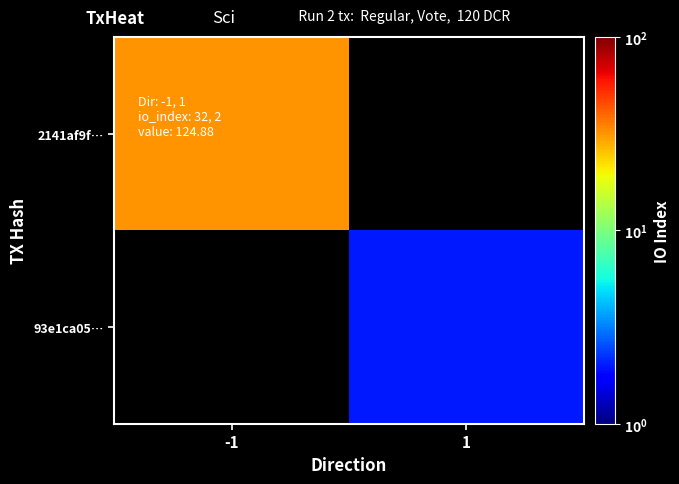

How many categories are shown in the chart?

2